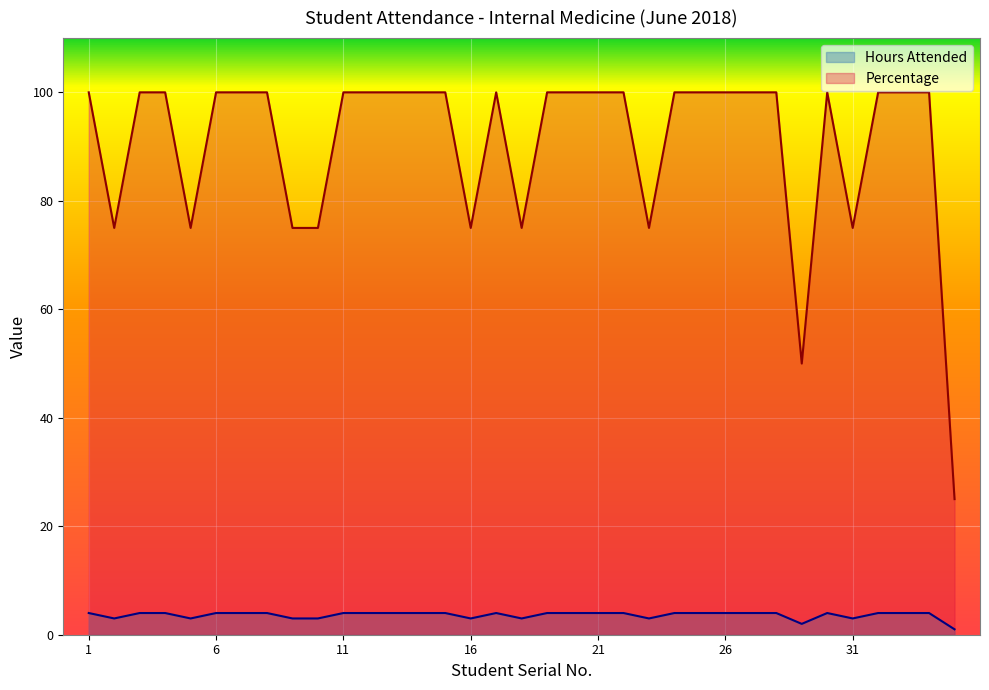

How many lines are shown in the chart?

2